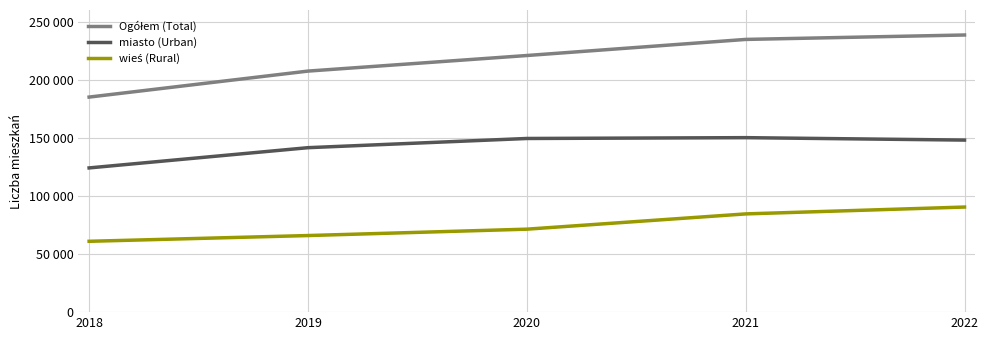

Is this an area chart (filled region under the line)?

No